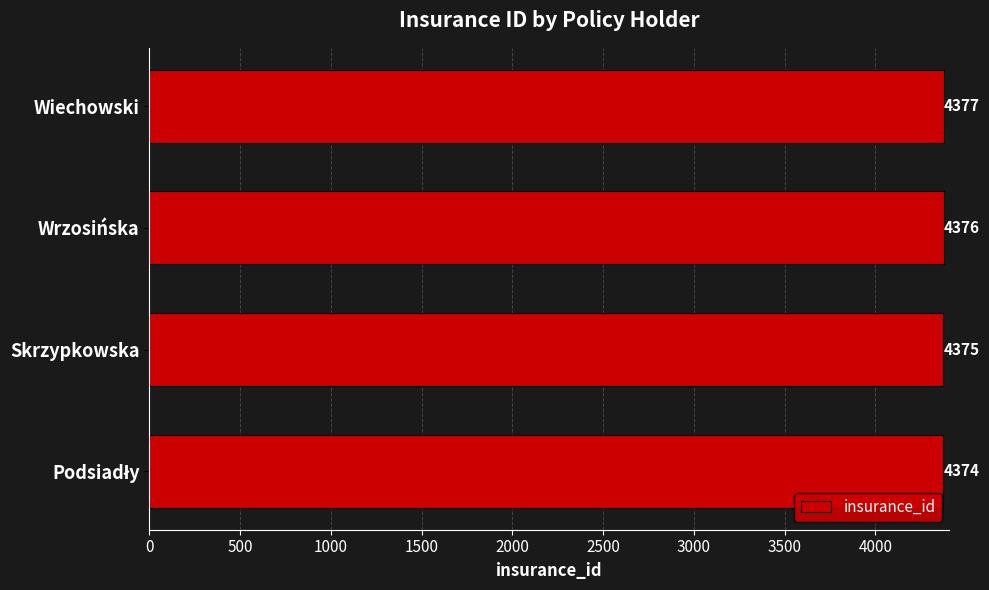

How many values are between 4375 and 4377?

3